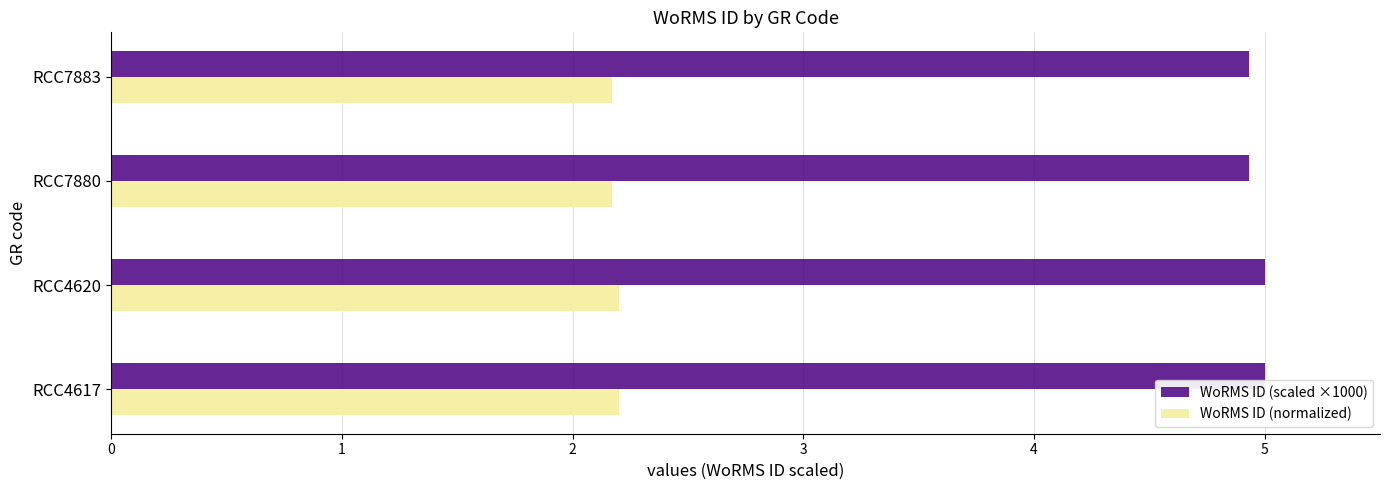

How many WoRMS ID (normalized) values are between 2 and 3?

4